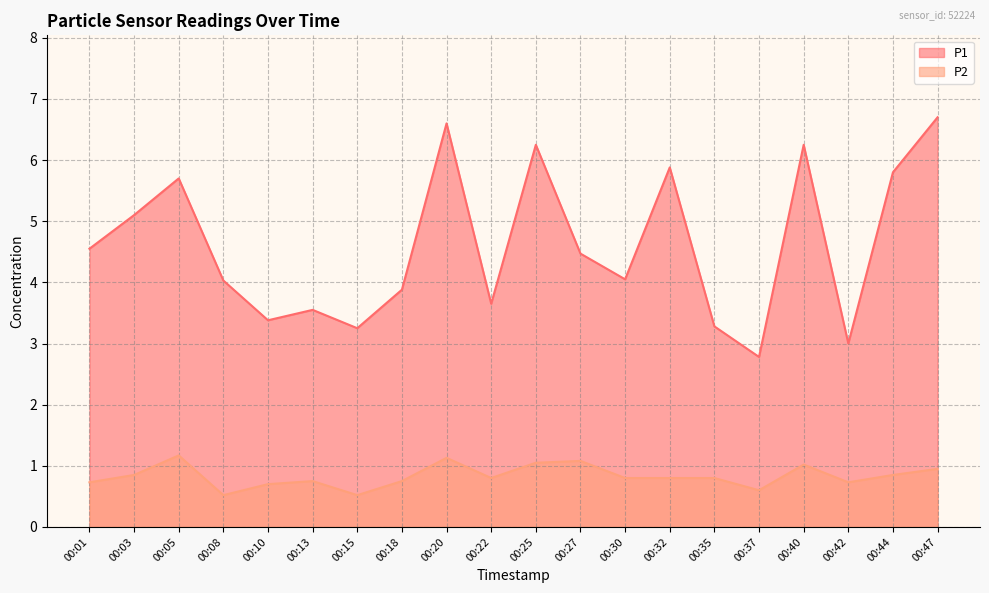

Is it true that P2 equals 0.9 at 00:47?

True